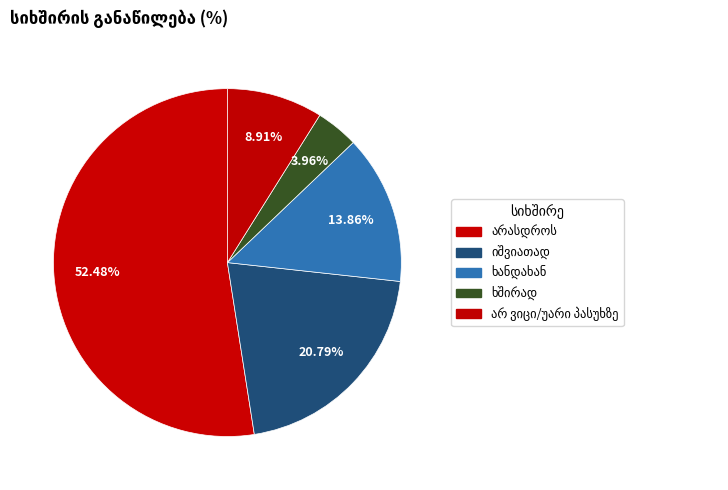

How many slices are in this pie chart?

5